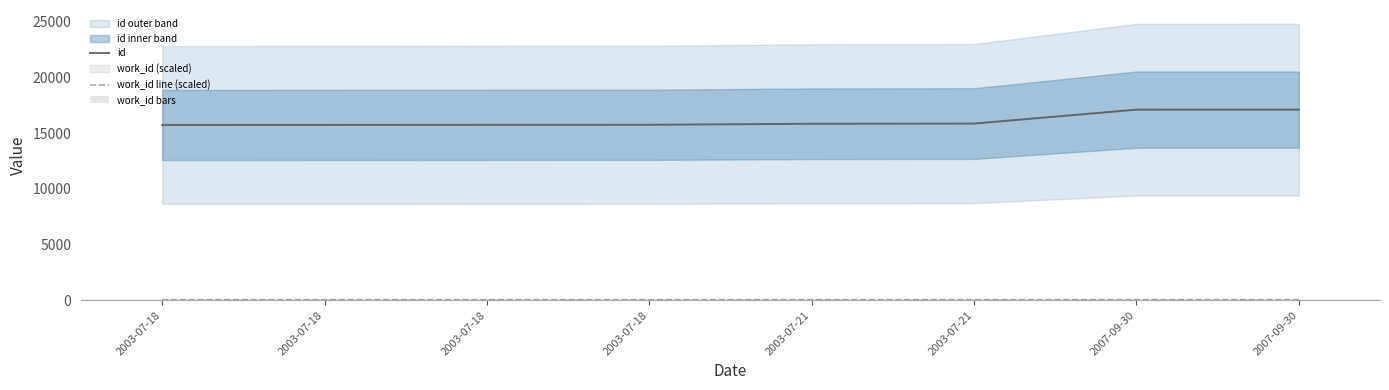

The value of work_id line (scaled) at 2003-07-21 is 59.6. True or false?

True